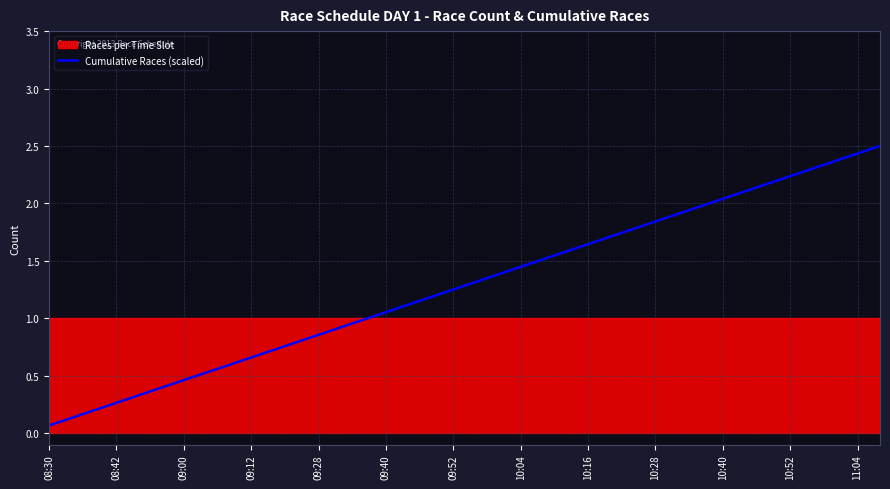

What is the highest value of the Cumulative Races (scaled) series?

2.5